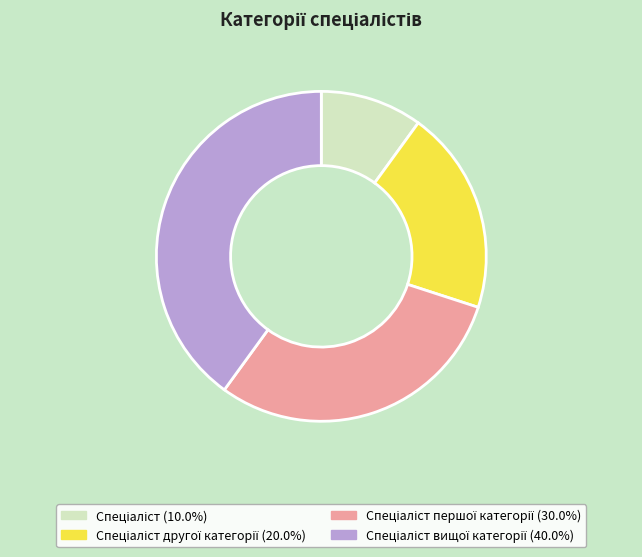

Is there any slice that represents more than half of the pie?

No